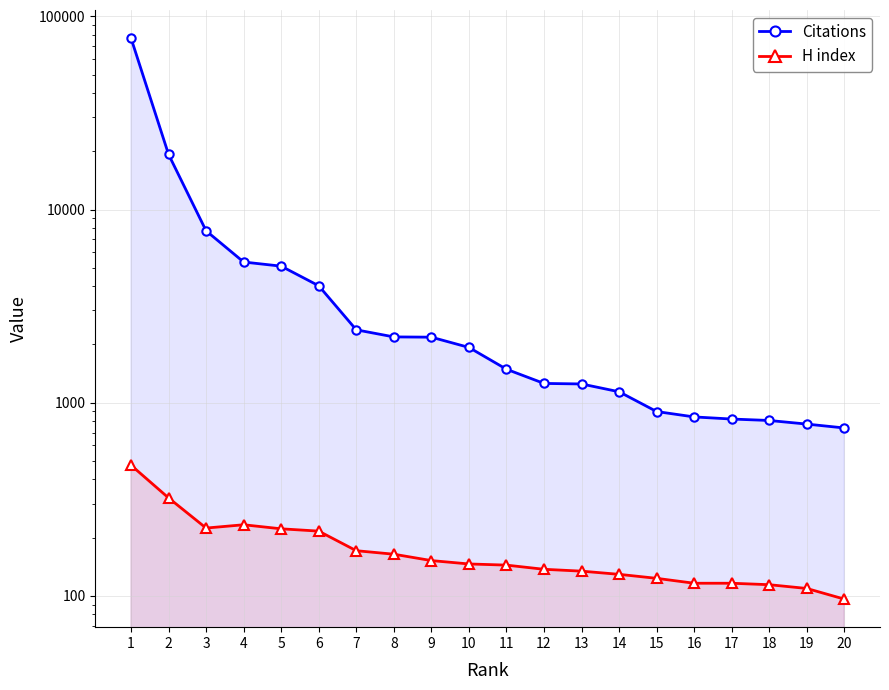

List the series in order of their peak value, highest first.

Citations, H index